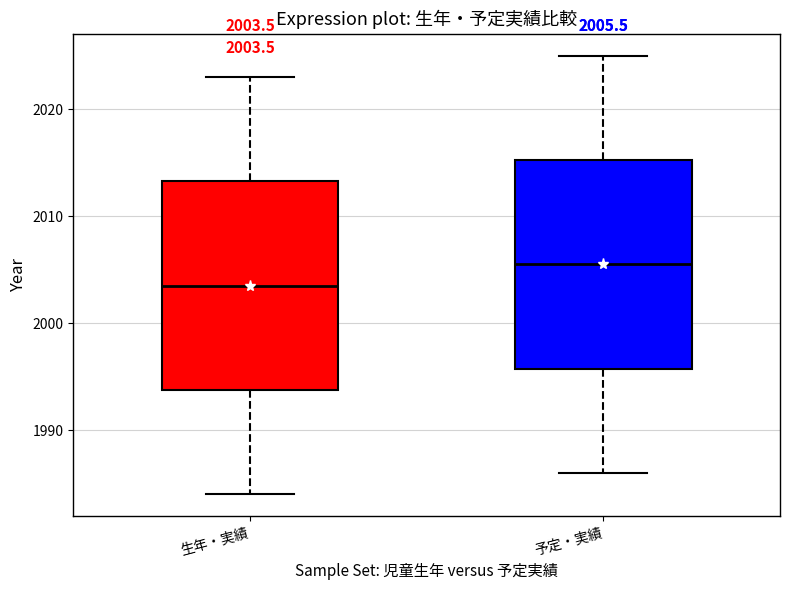

Which box's median line is the highest?

予定・実績